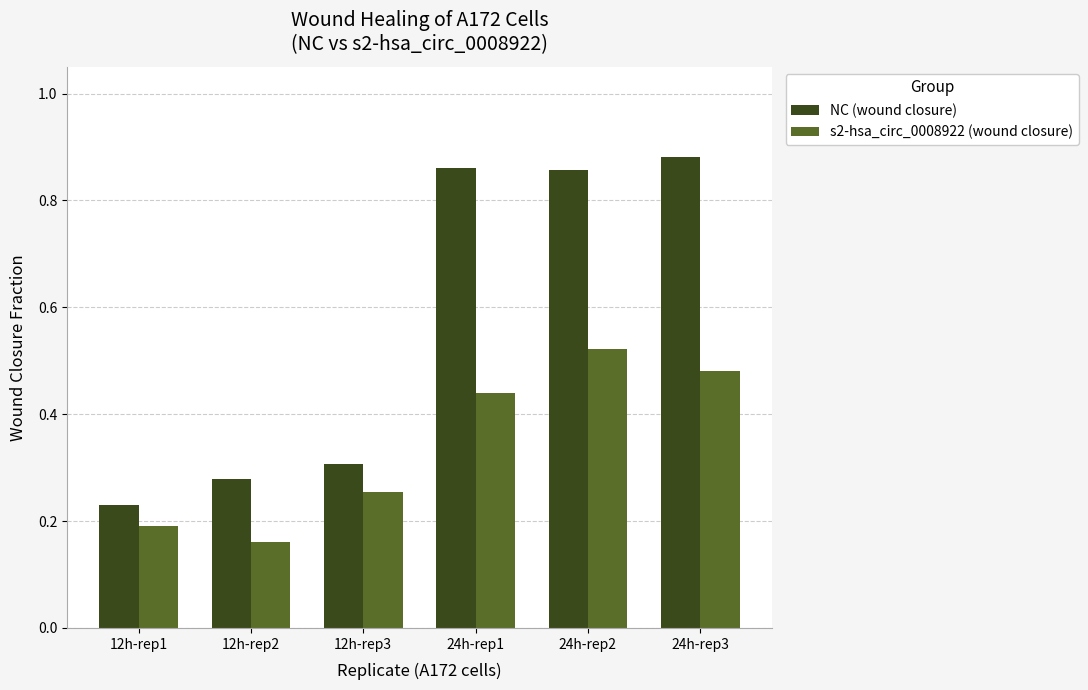

At which label is s2-hsa_circ_0008922 (wound closure) closest to 0?

12h-rep2